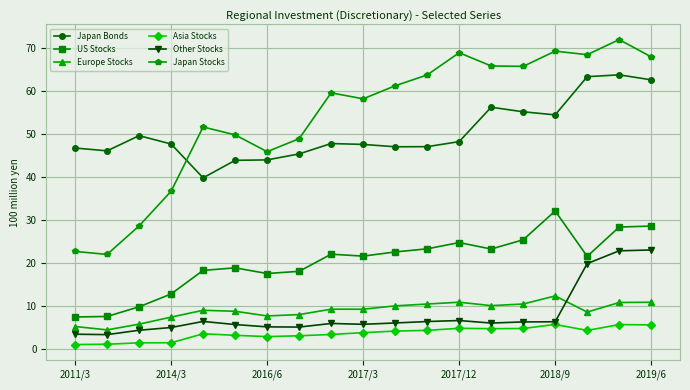

True or false: Asia Stocks and Japan Bonds cross at least once.

False